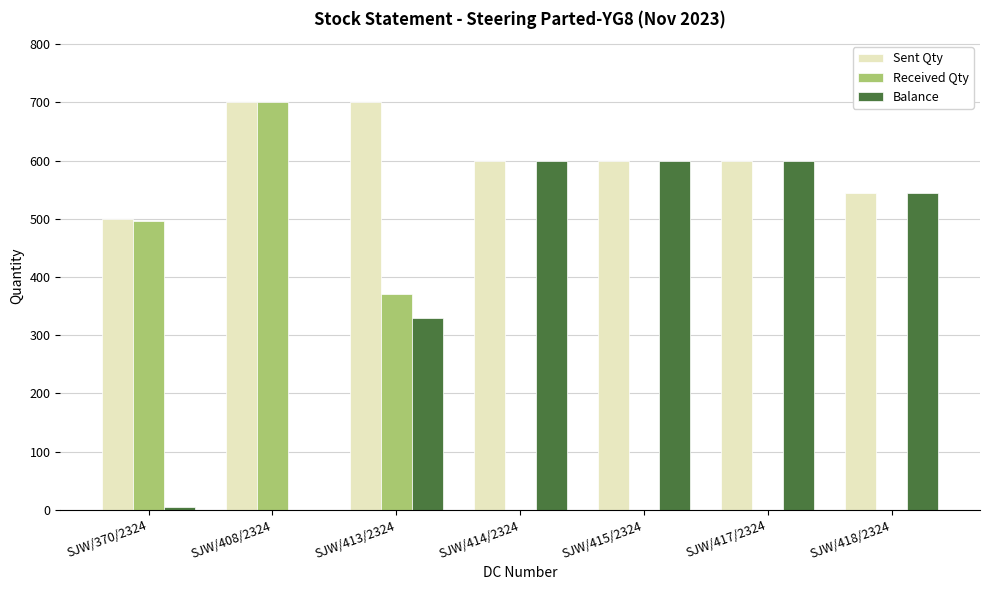

How many data points does each series have?

7